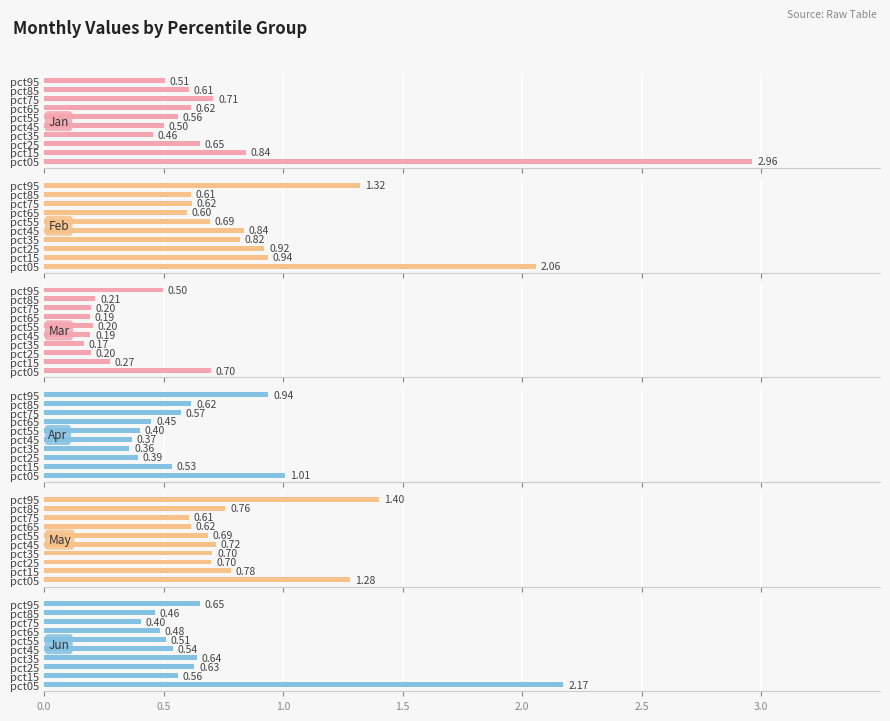

List the series in order of their peak value, lowest first.

Mar, Apr, May, Feb, Jun, Jan